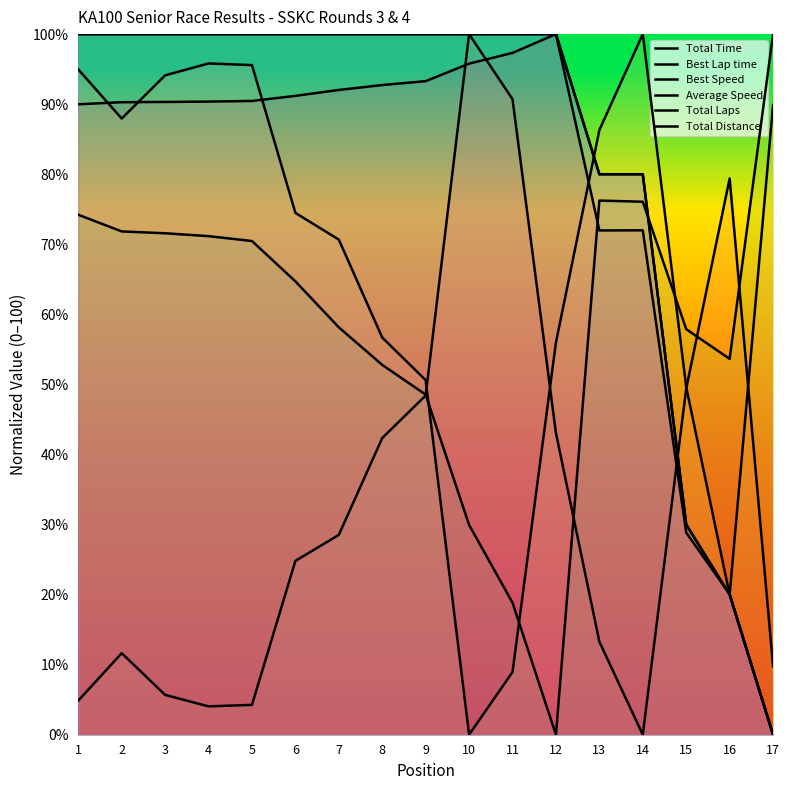

What is the difference between the maximum and minimum values in the Average Speed series?

100.0